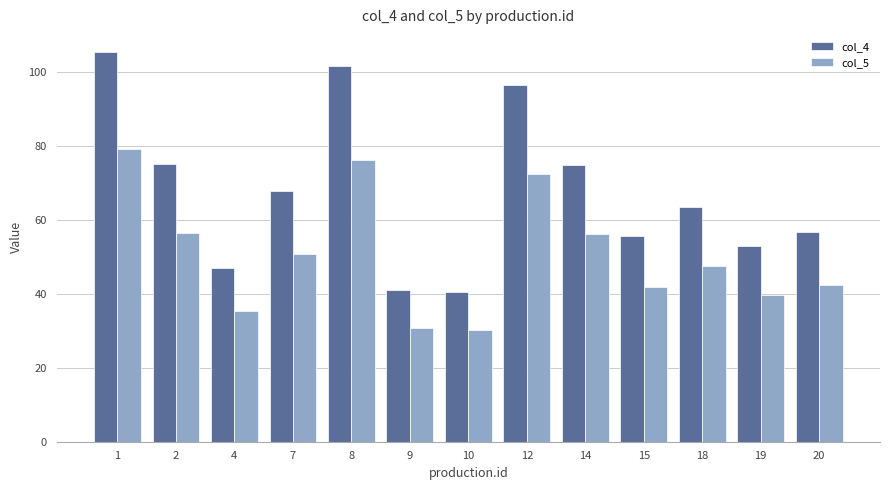

Which series has the largest total across all categories?

col_4